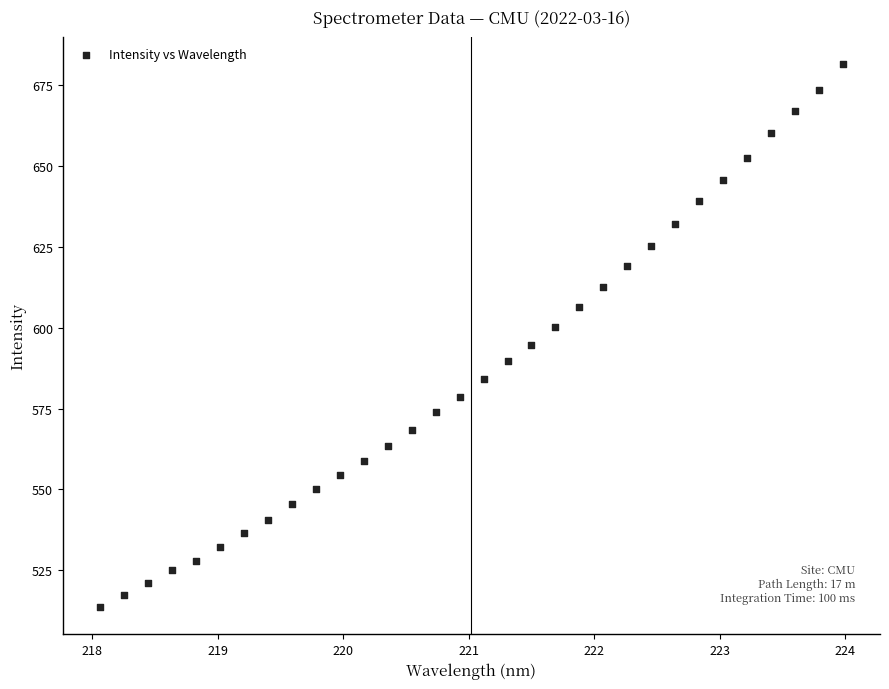

What is the range of Y values (max minus min)?

167.9